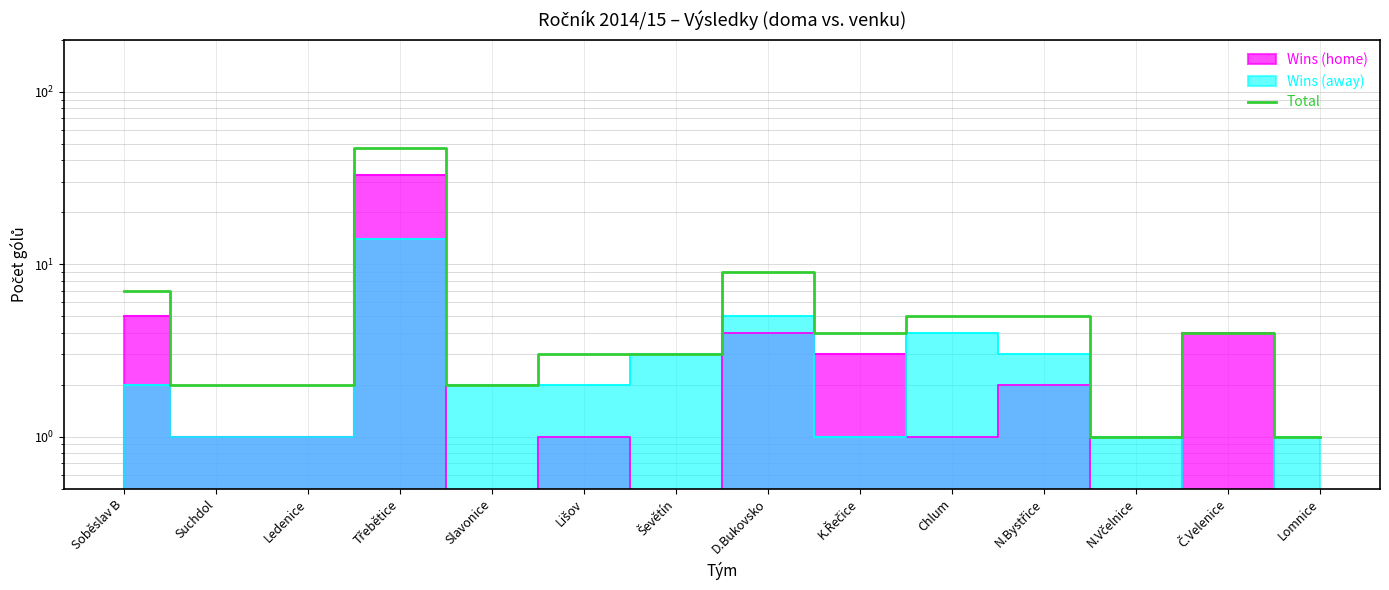

List the labels in order of value, smallest first.

N.Včelnice, Lomnice, Suchdol, Ledenice, Slavonice, Lišov, Ševětín, K.Řečice, Č.Velenice, Chlum, N.Bystřice, Soběslav B, D.Bukovsko, Třebětice